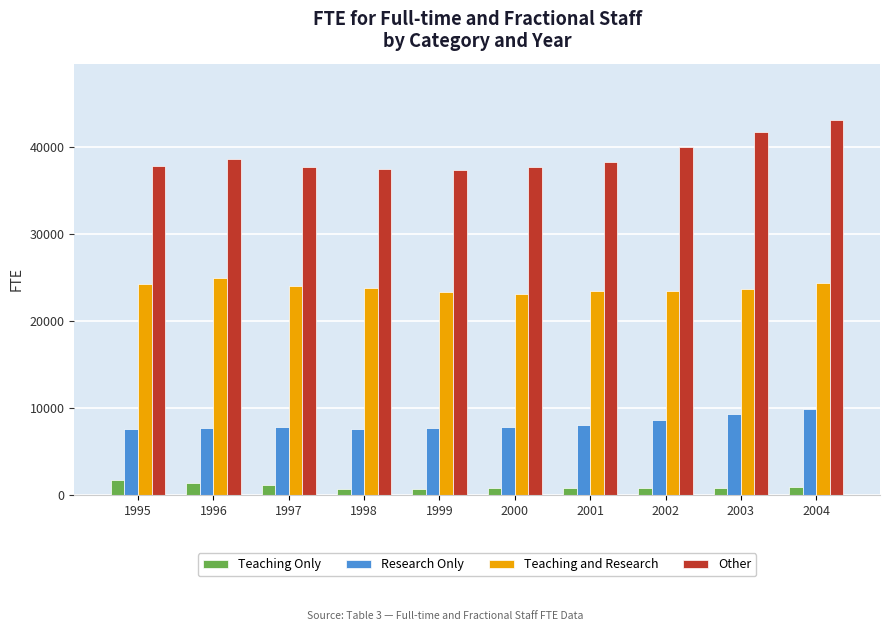

Is it true that Other equals 37693 at 2000?

True